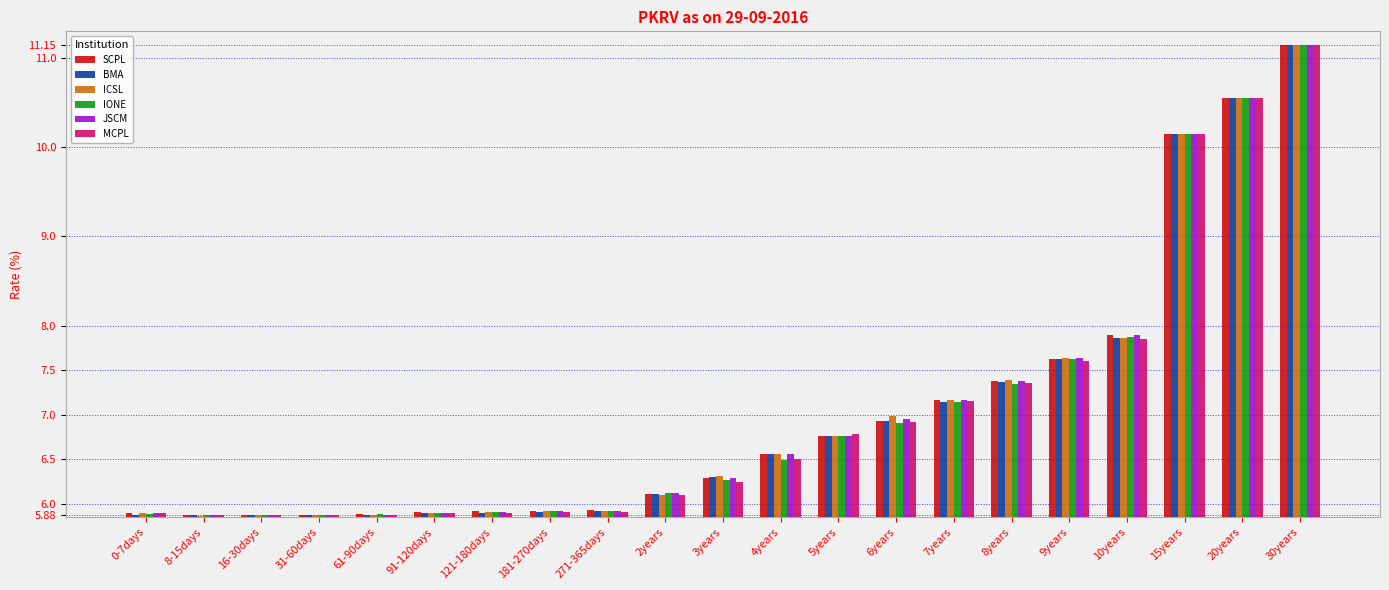

What is the total value across all series at 4years?

39.2